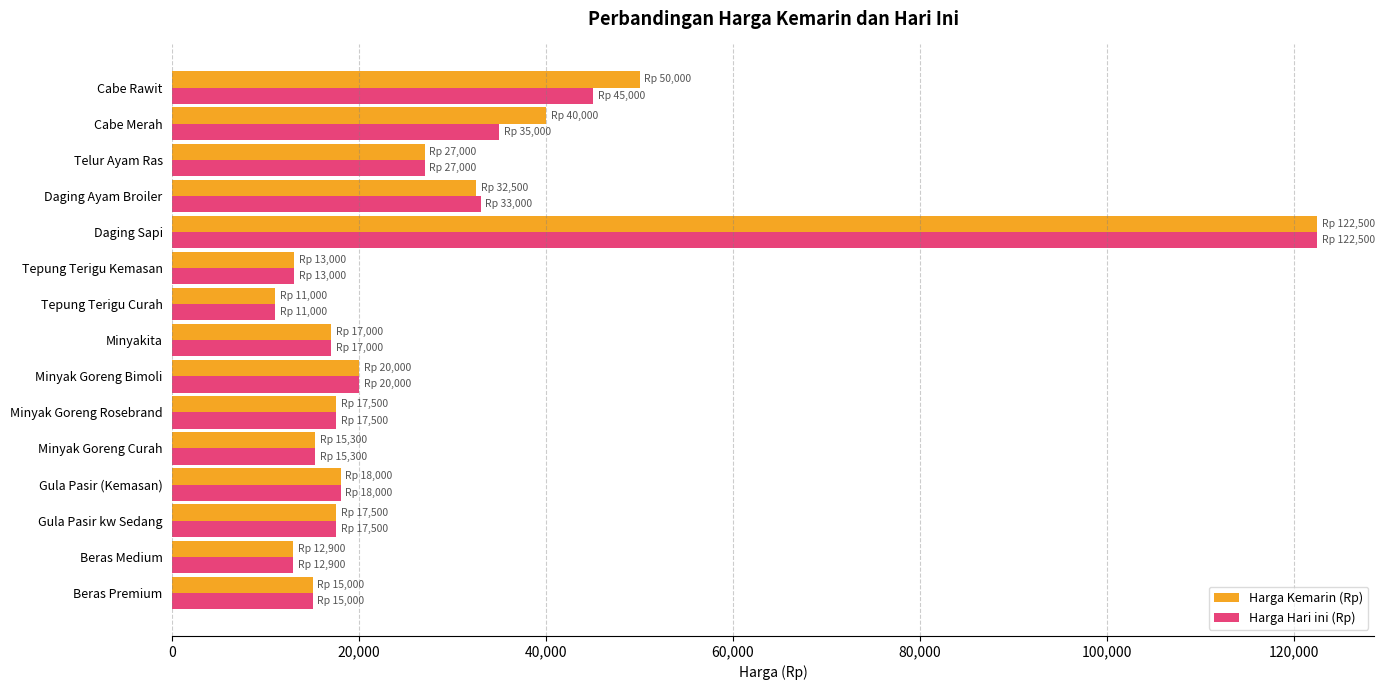

True or false: Harga Hari ini (Rp) has a value of 15300 at Minyak Goreng Curah.

True